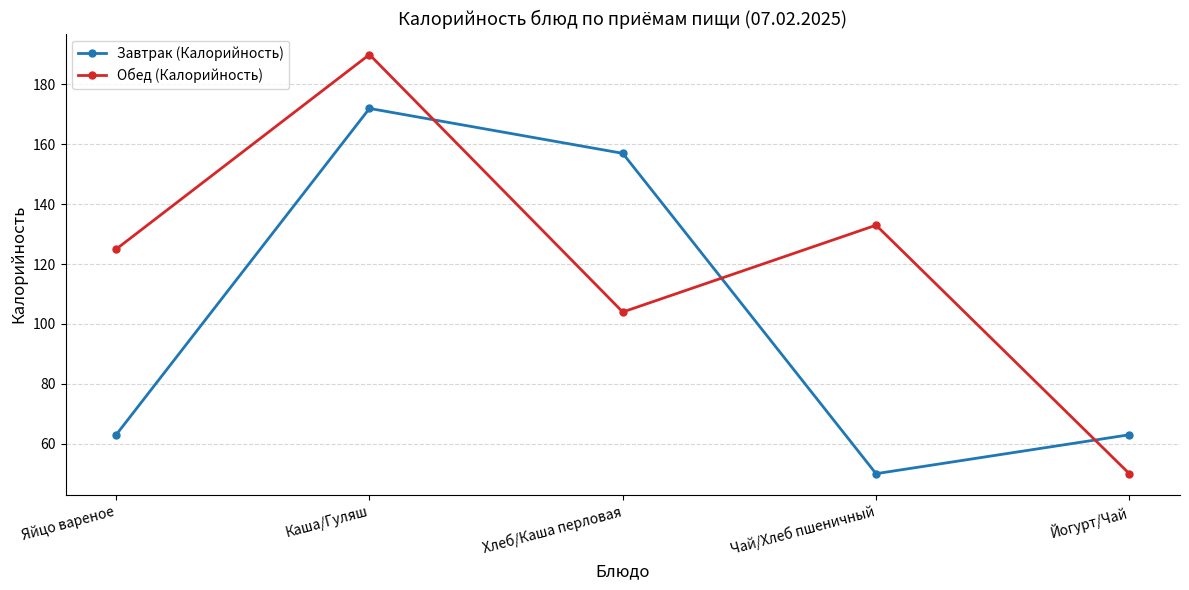

Is this an area chart (filled region under the line)?

No